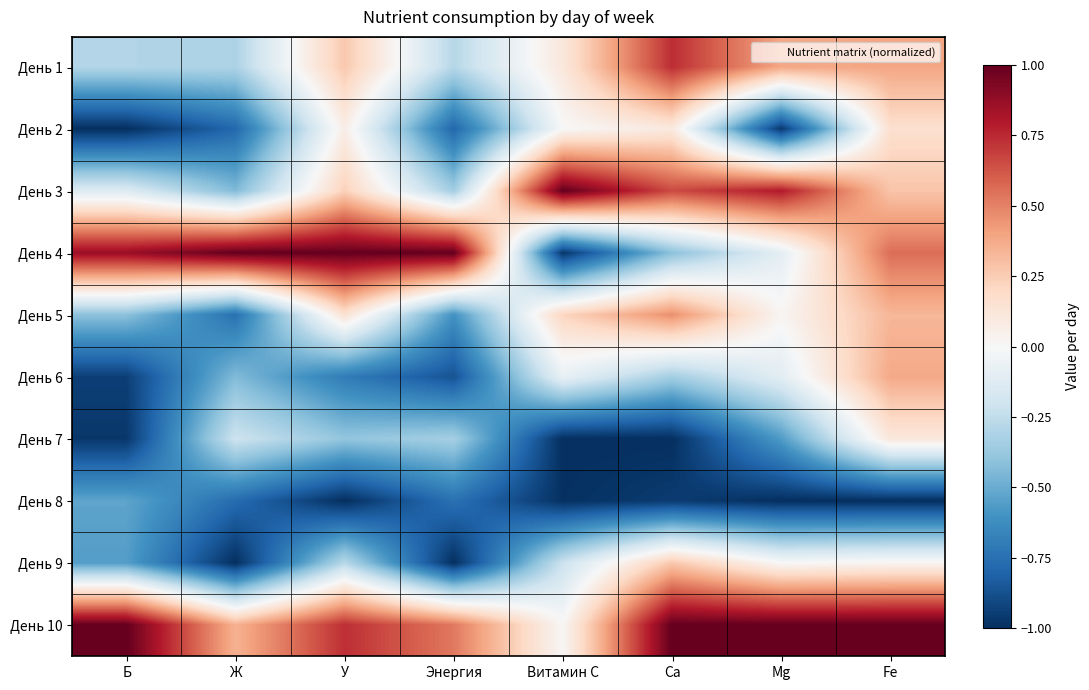

Reading left to right, what are all the values shown in this chart?

День 1: Б=-0.3	Ж=-0.3	У=0.3	Энергия=-0.3	Витамин C=0.1	Ca=0.7	Mg=0.4	Fe=0.4
День 2: Б=-1.0	Ж=-0.8	У=0.1	Энергия=-0.8	Витамин C=-0.0	Ca=0.1	Mg=-1.0	Fe=0.2
День 3: Б=-0.1	Ж=-0.4	У=0.2	Энергия=-0.3	Витамин C=1.0	Ca=0.7	Mg=0.8	Fe=0.3
День 4: Б=0.9	Ж=1.0	У=1.0	Энергия=1.0	Витамин C=-1.0	Ca=-0.4	Mg=-0.1	Fe=0.6
День 5: Б=-0.4	Ж=-0.7	У=0.1	Энергия=-0.6	Витамин C=0.2	Ca=0.5	Mg=0.0	Fe=0.3
День 6: Б=-0.9	Ж=-0.4	У=-0.7	Энергия=-0.9	Витамин C=-0.1	Ca=-0.3	Mg=-0.1	Fe=0.4
День 7: Б=-1.0	Ж=-0.2	У=-0.4	Энергия=-0.3	Витамин C=-1.0	Ca=-1.0	Mg=-0.6	Fe=0.1
День 8: Б=-0.5	Ж=-0.8	У=-1.0	Энергия=-0.7	Витамин C=-1.0	Ca=-1.0	Mg=-1.0	Fe=-1.0
День 9: Б=-0.6	Ж=-1.0	У=-0.3	Энергия=-1.0	Витамин C=-0.2	Ca=0.3	Mg=0.0	Fe=0.0
День 10: Б=1.0	Ж=0.4	У=0.7	Энергия=0.5	Витамин C=0.0	Ca=1.0	Mg=1.0	Fe=1.0